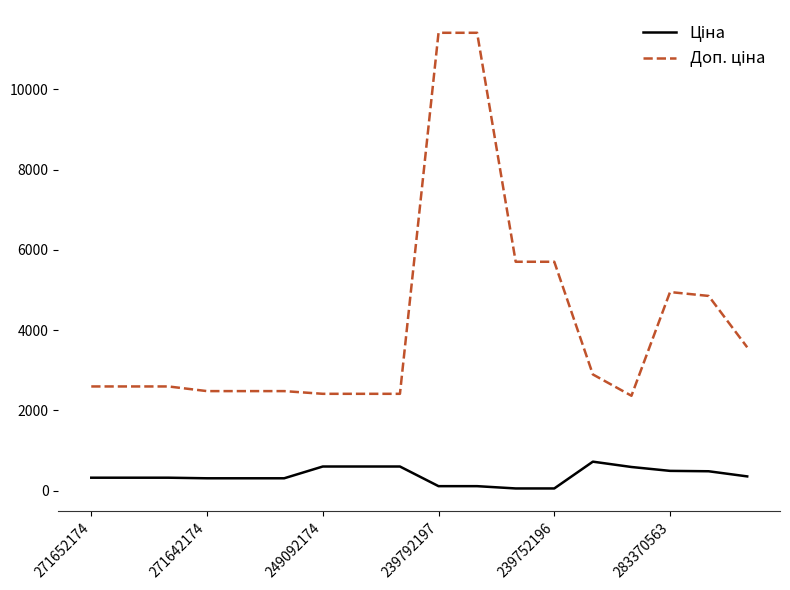

List the series in order of their peak value, lowest first.

Ціна, Доп. ціна